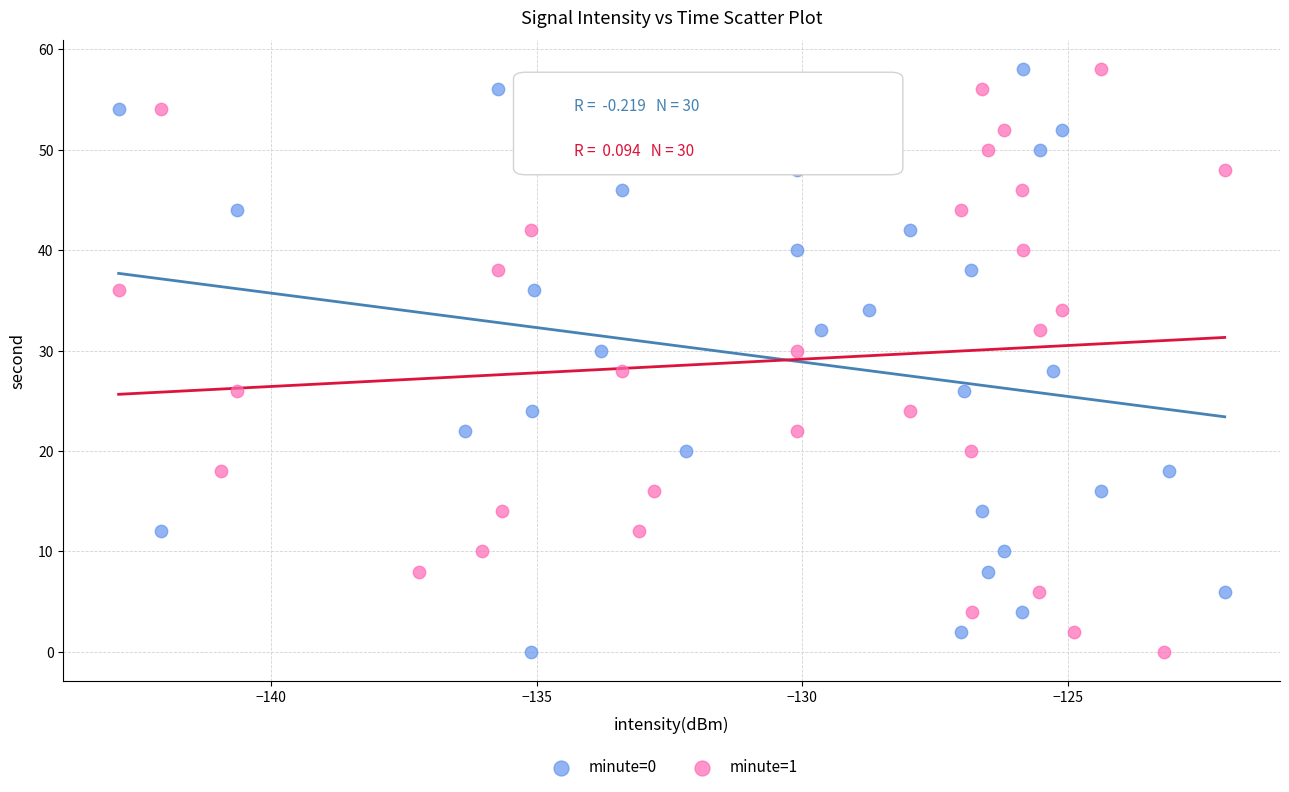

What are all the series names shown in the legend?

minute=0, minute=1